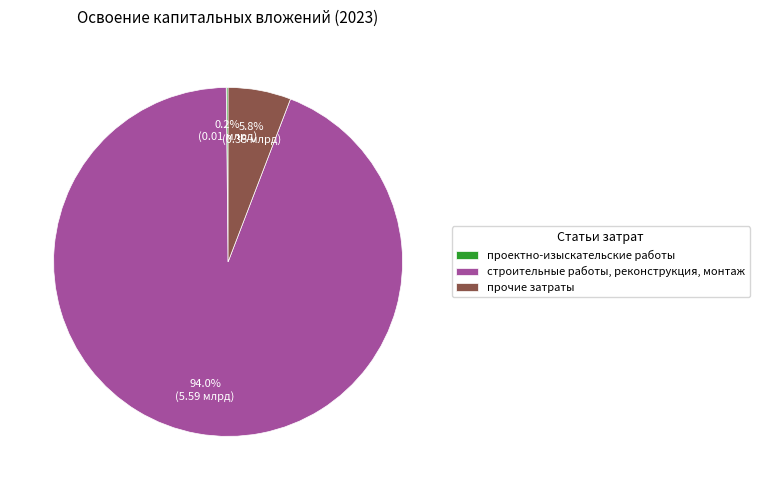

Which slice is the largest?

строительные работы, реконструкция, монтаж